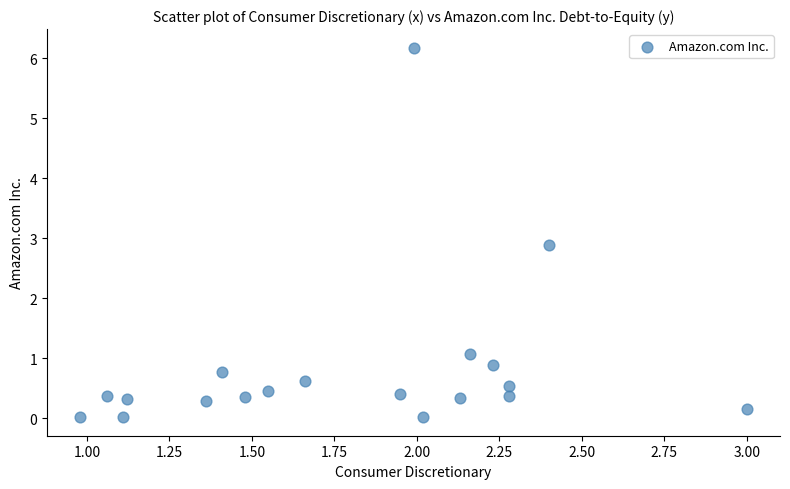

What is the range of X values (max minus min)?

2.0